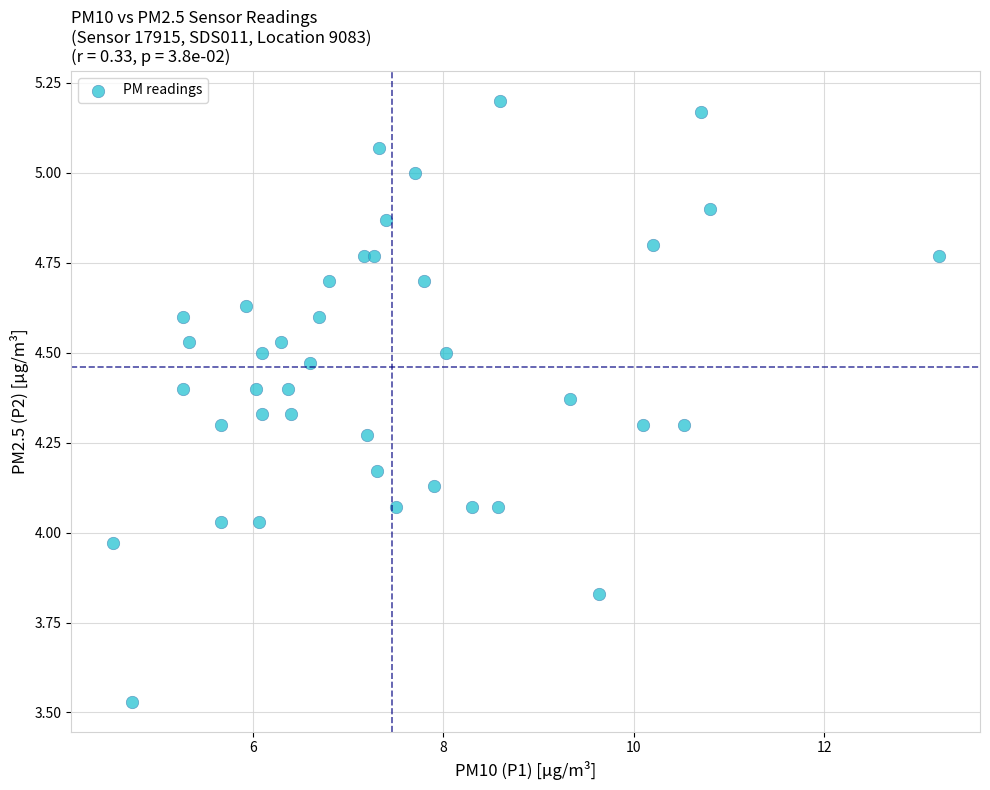

What is the range of Y values (max minus min)?

1.7